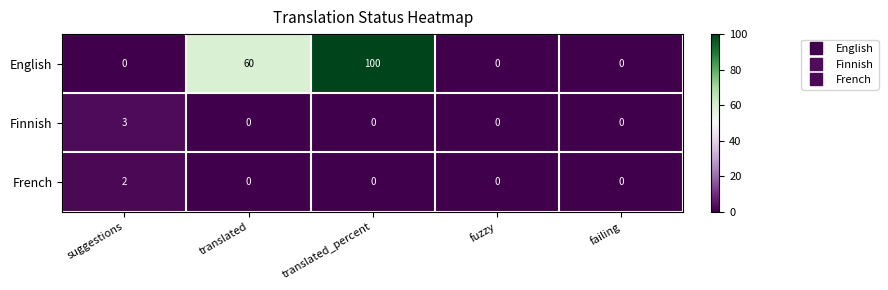

Reading left to right, what are all the values shown in this chart?

English: 0	60	100	0	0
Finnish: 3	0	0	0	0
French: 2	0	0	0	0